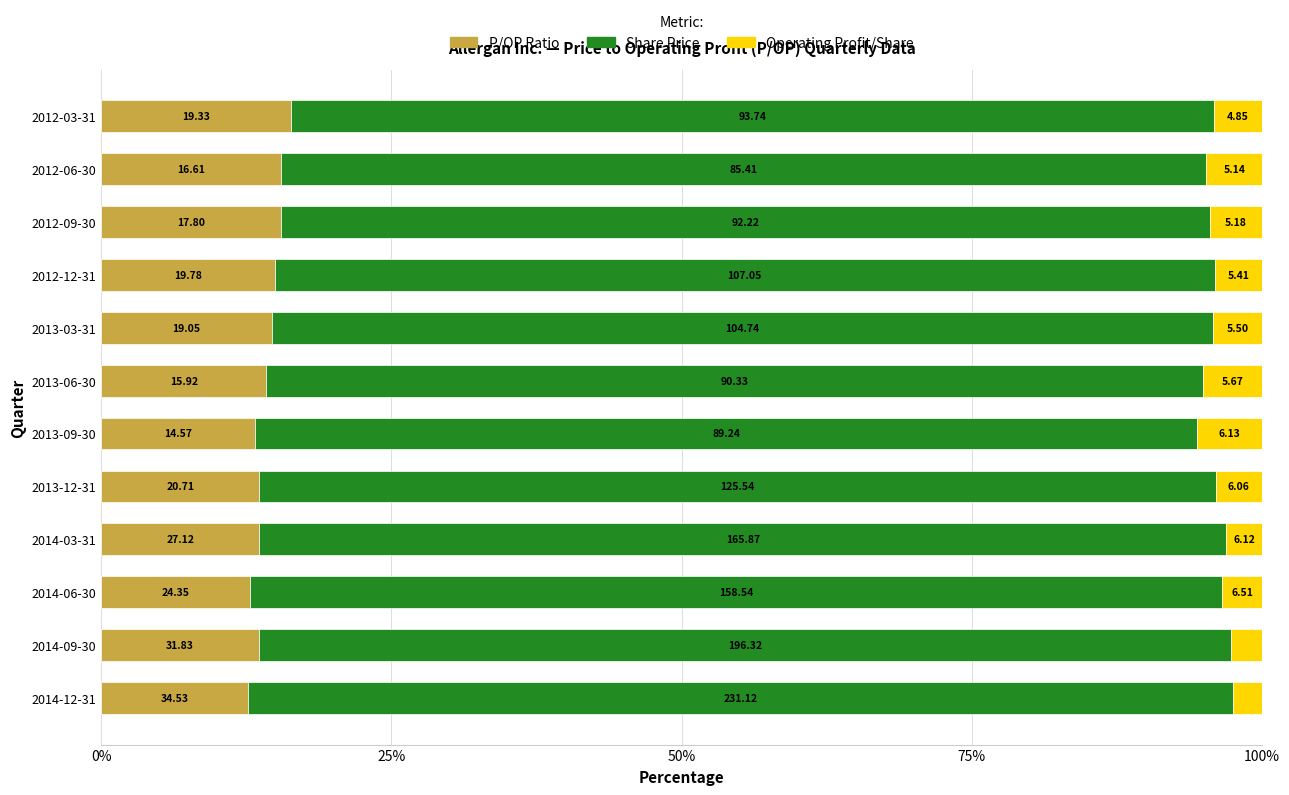

What are all the series names shown in the legend?

P/OP Ratio, Share Price, Operating Profit/Share